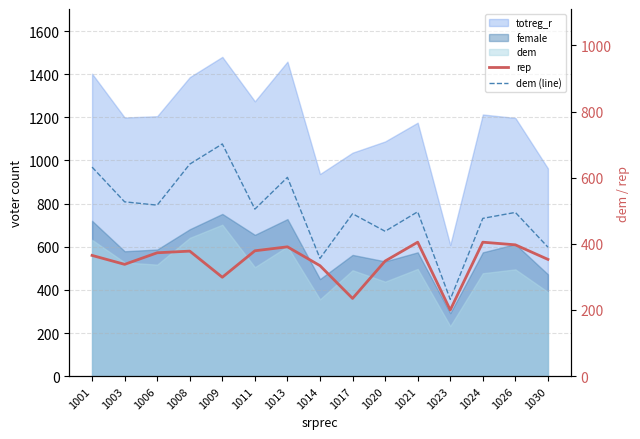

True or false: dem (line) has a value of 770 at 1020.

False